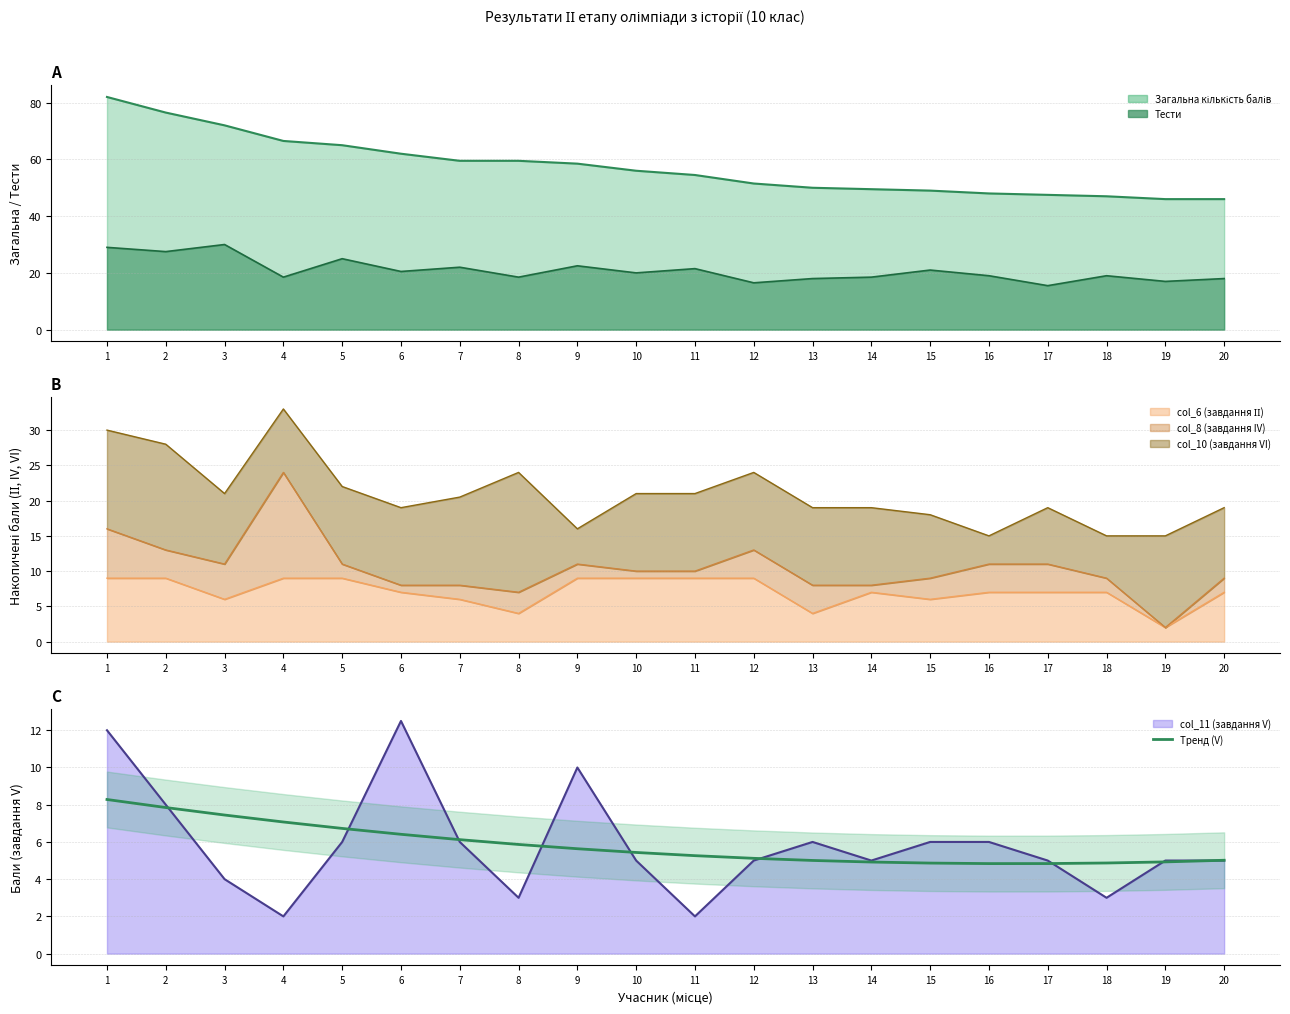

The chart shows a value of 3.4 at 20. True or false?

False